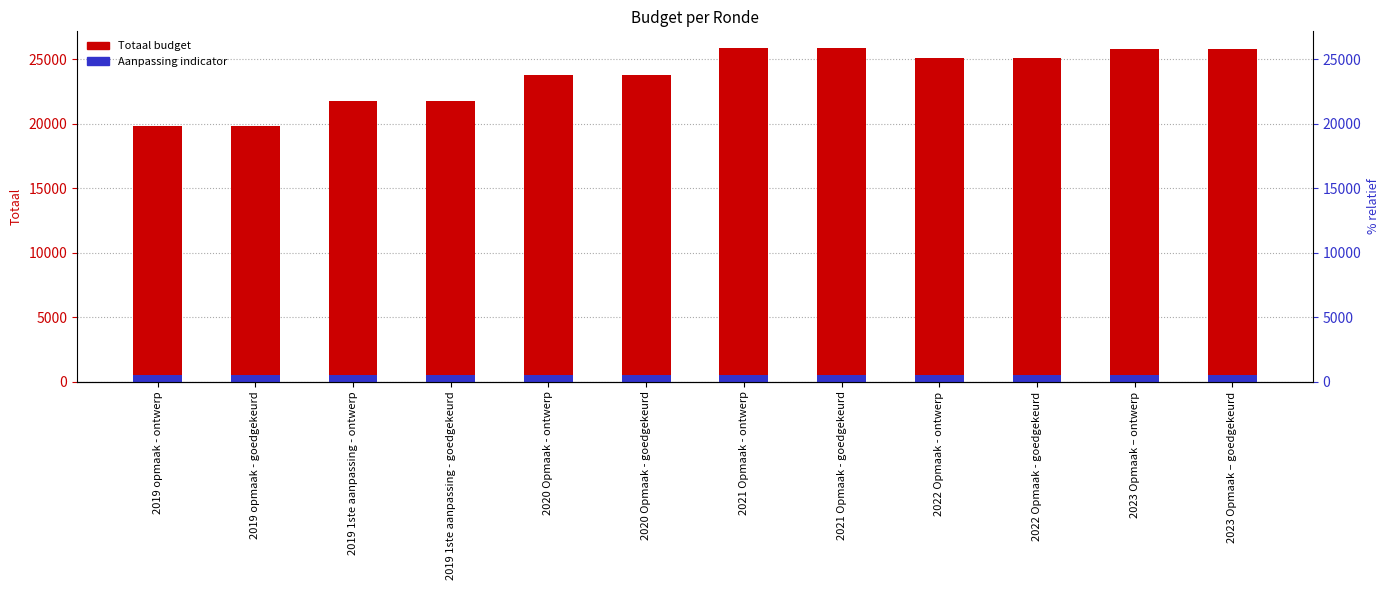

Is it true that Totaal equals 25059 at 2022 Opmaak - goedgekeurd?

True